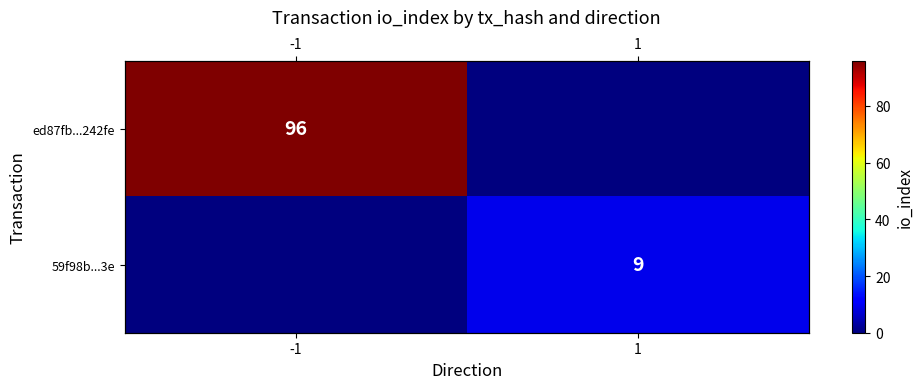

List the series in order of their peak value, highest first.

ed87fb...242fe, 59f98b...3e